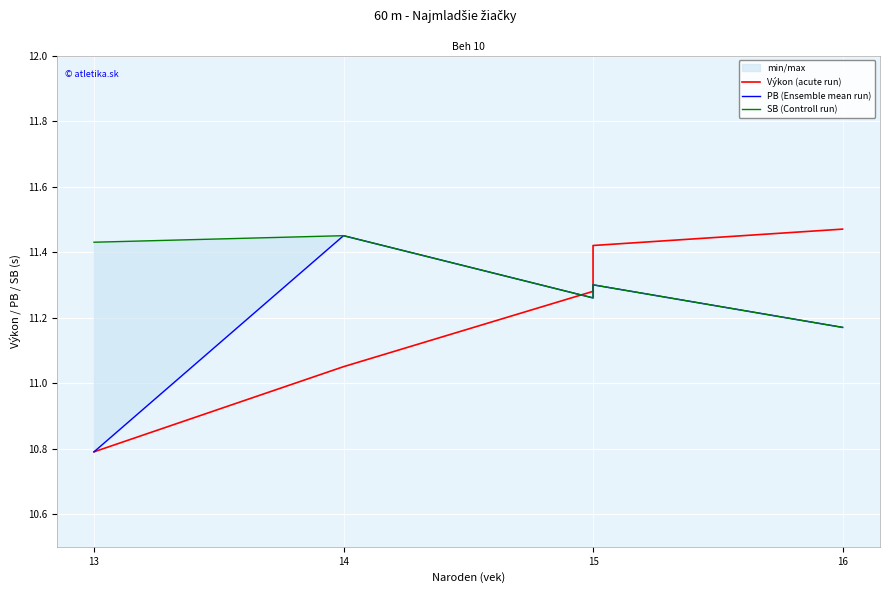

Which series has the largest total across all categories?

SB (Controll run)